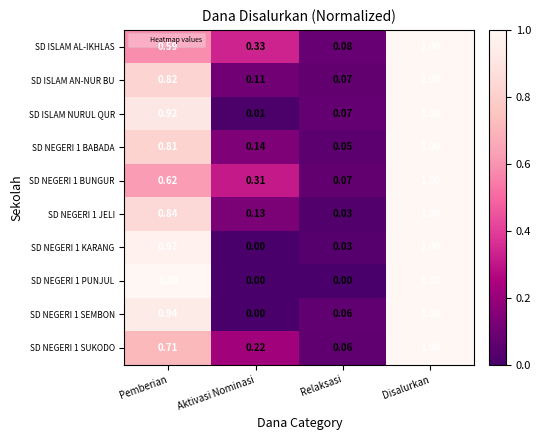

List the labels in order of SD ISLAM AL-IKHLAS value, largest first.

Disalurkan, Pemberian, Aktivasi Nominasi, Relaksasi